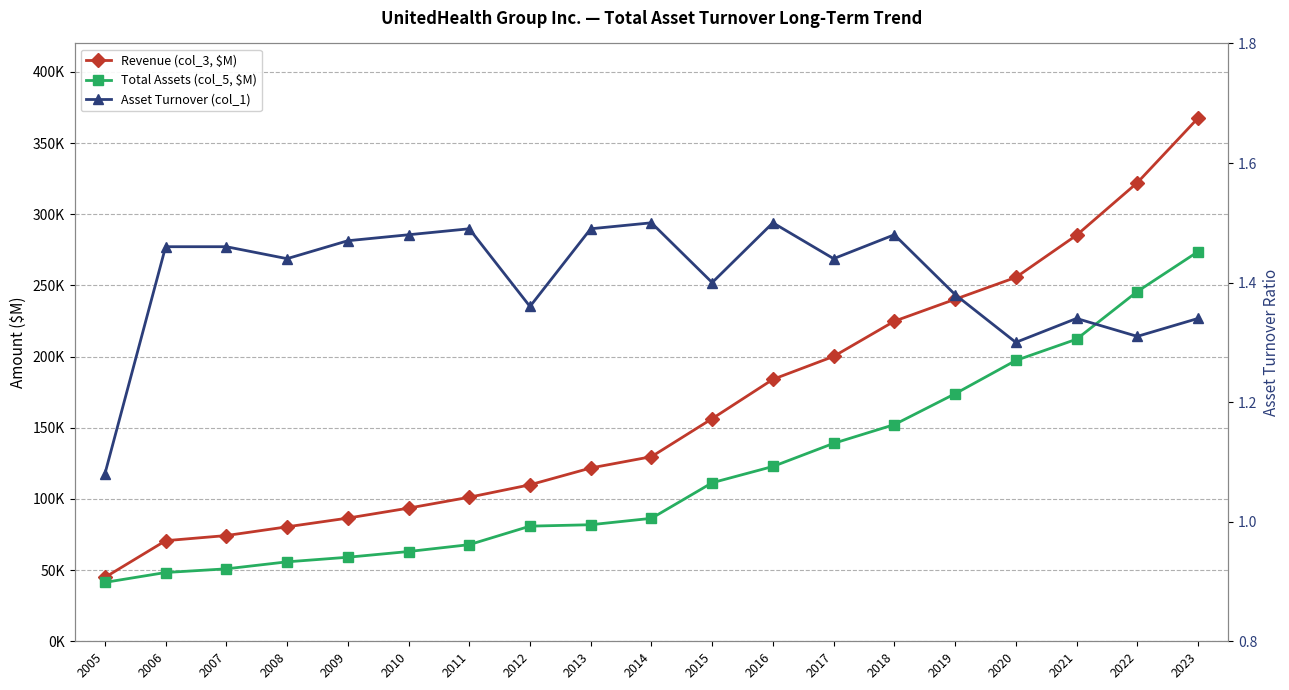

What is the minimum value shown in the chart?

1.1